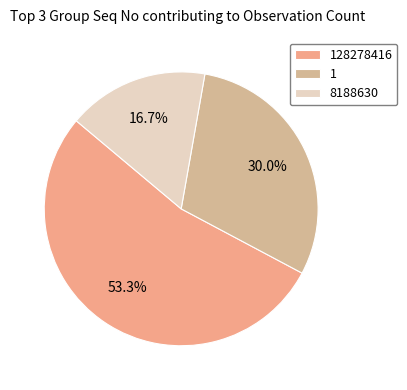

To the nearest percent, what is the average slice percentage?

33%